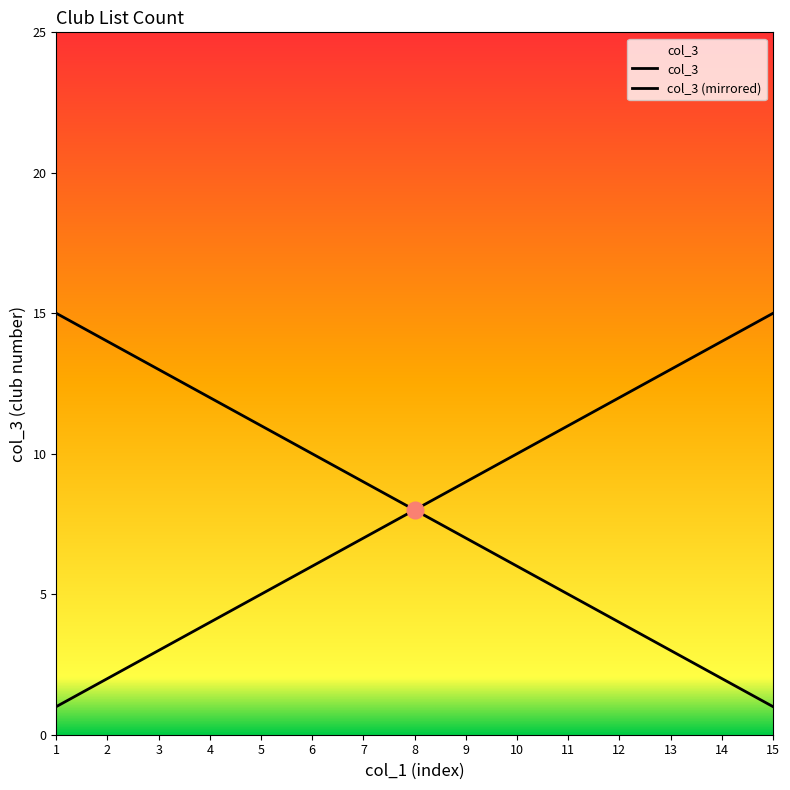

Does the chart display data point markers on the line(s)?

No